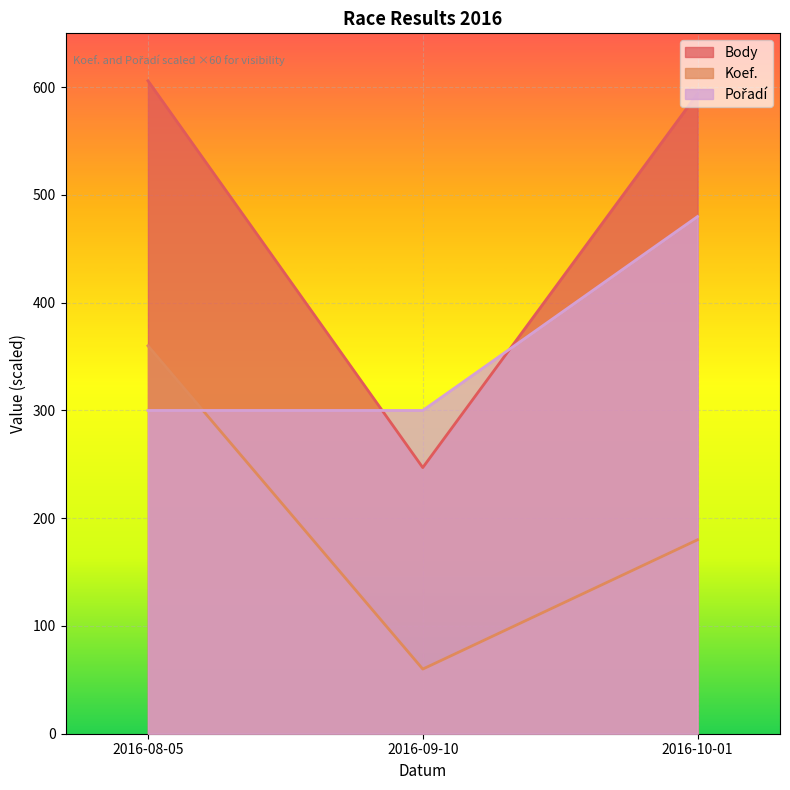

What are all the series names shown in the legend?

Body, Koef., Pořadí